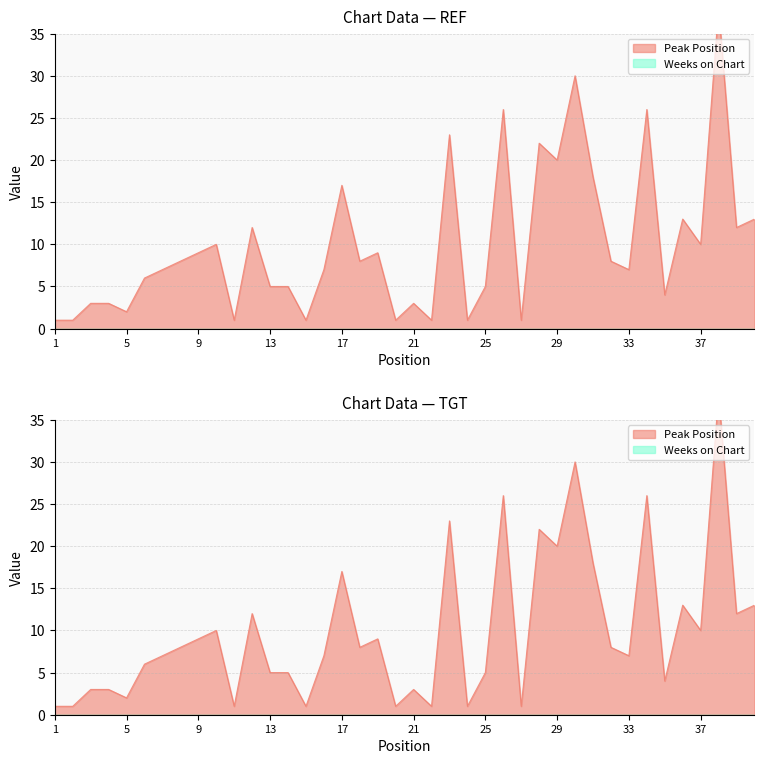

At which category does the data reach its first local peak?

10